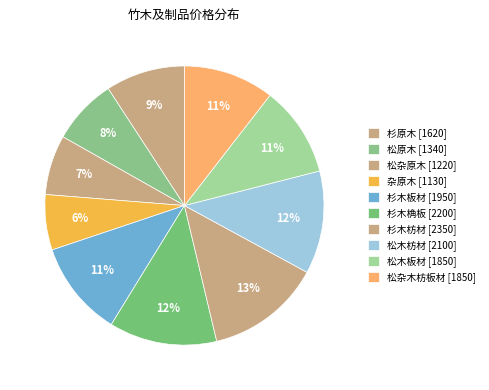

Which category has the smallest portion of the pie?

杂原木